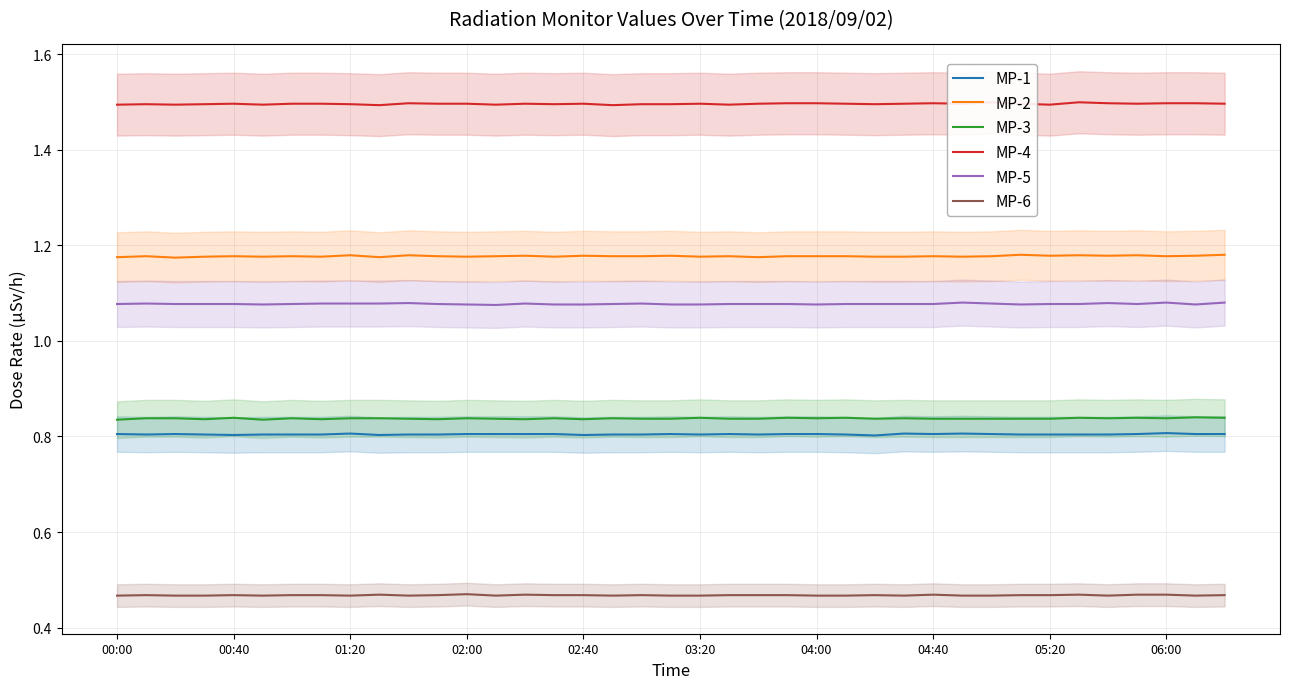

What is the sum of the MP-1 values at 35 and 37?

1.6